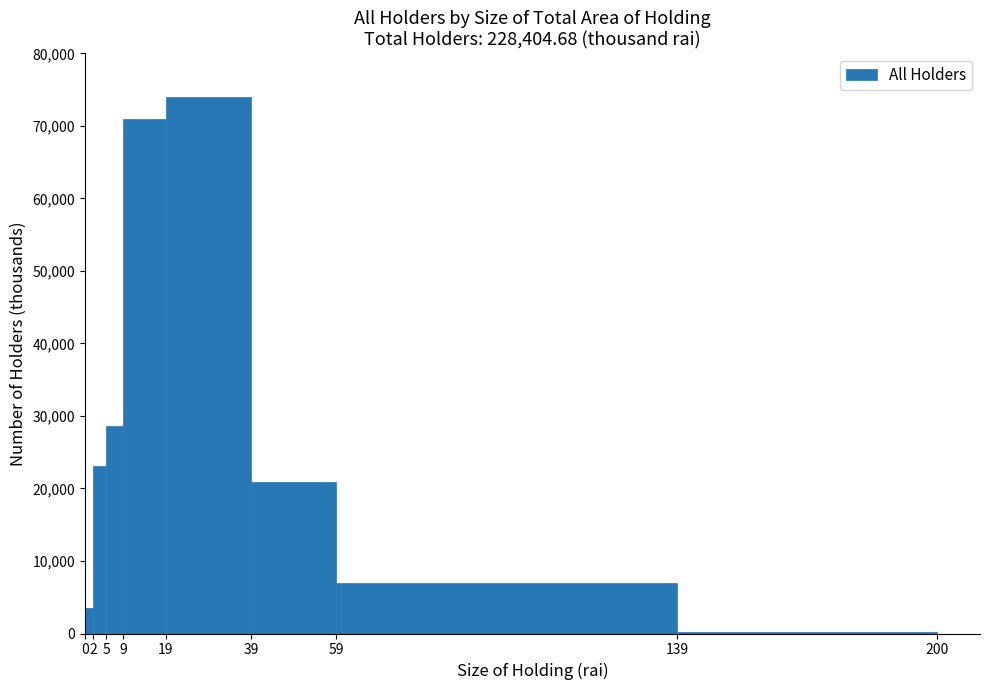

How tall is the bar that spans 39 to 59 on the x-axis? The values are not printed on the chart, so give them approximately, as read against the axis.

21000